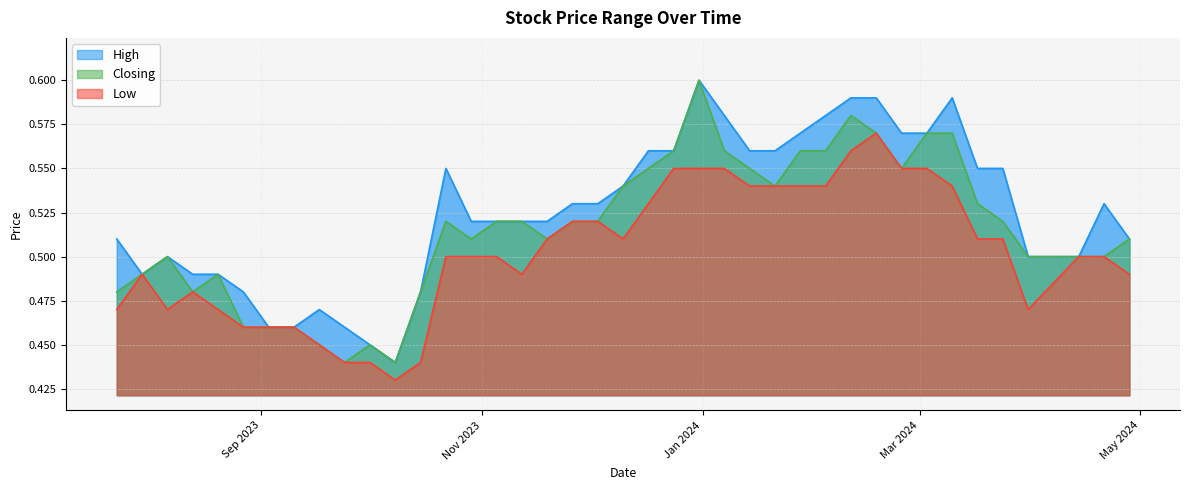

How many series are shown in this chart?

3